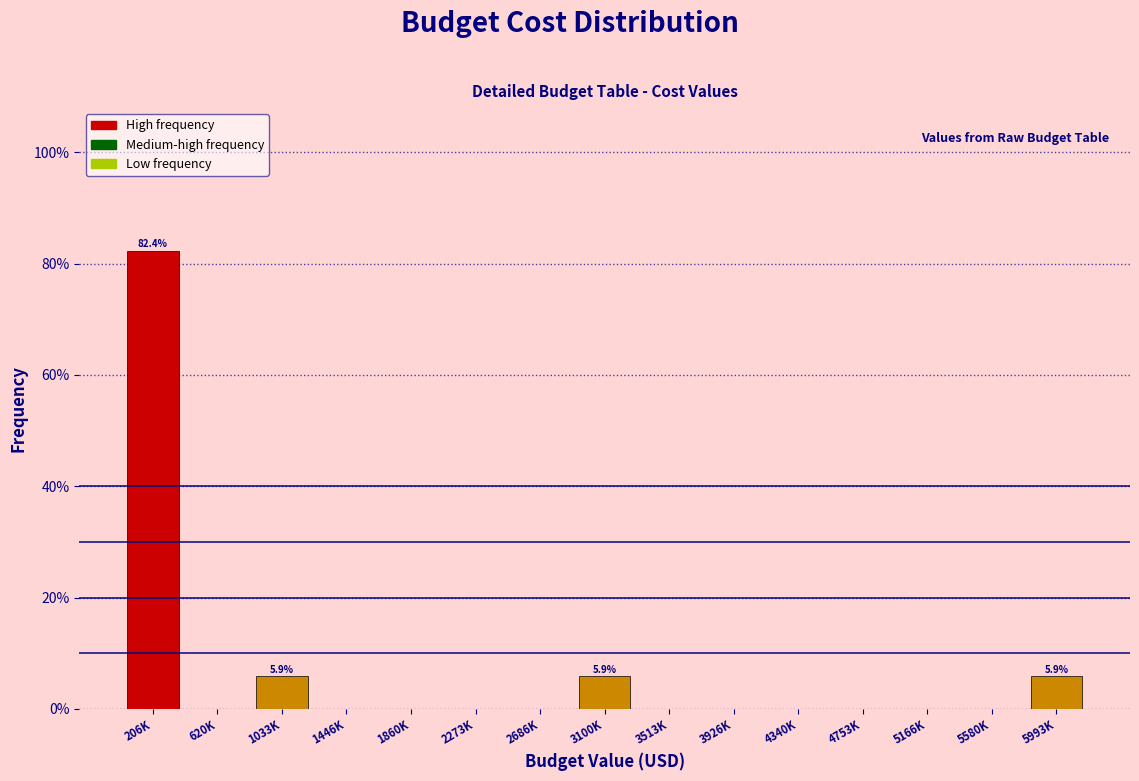

Reading left to right, extract all data points from this chart.

206K=82.4	620K=0.0	1033K=5.9	1446K=0.0	1860K=0.0	2273K=0.0	2686K=0.0	3100K=5.9	3513K=0.0	3926K=0.0	4340K=0.0	4753K=0.0	5166K=0.0	5580K=0.0	5993K=5.9